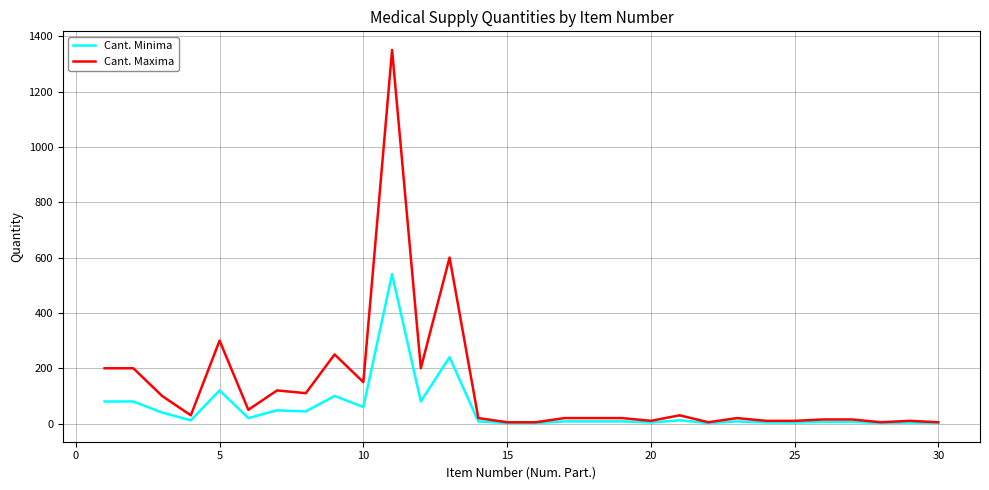

Rank the series by their average value, from lowest to highest.

Cant. Minima, Cant. Maxima